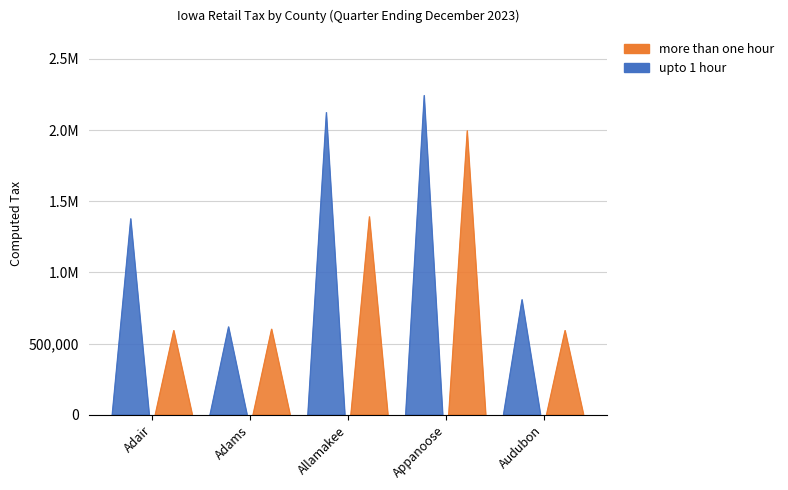

At which category does more than one hour reach its first local peak?

Appanoose